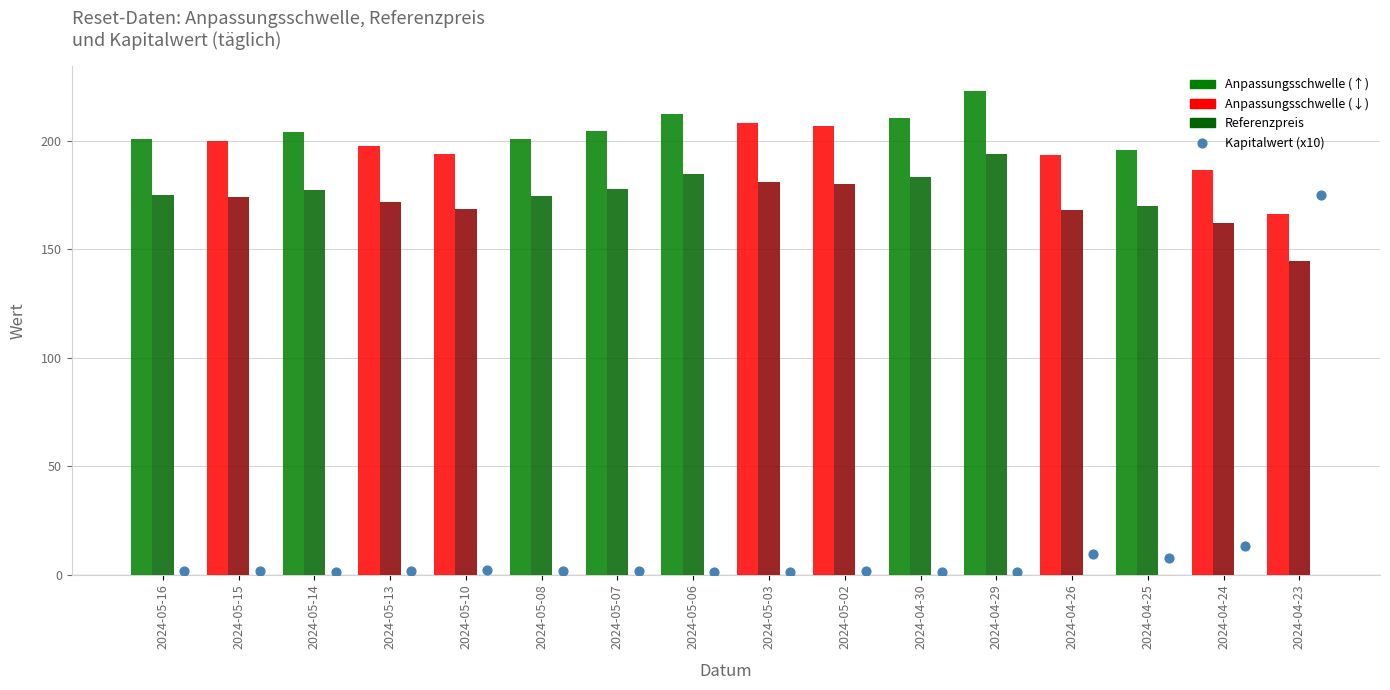

At which category is the sum across all series the highest?

2024-04-23